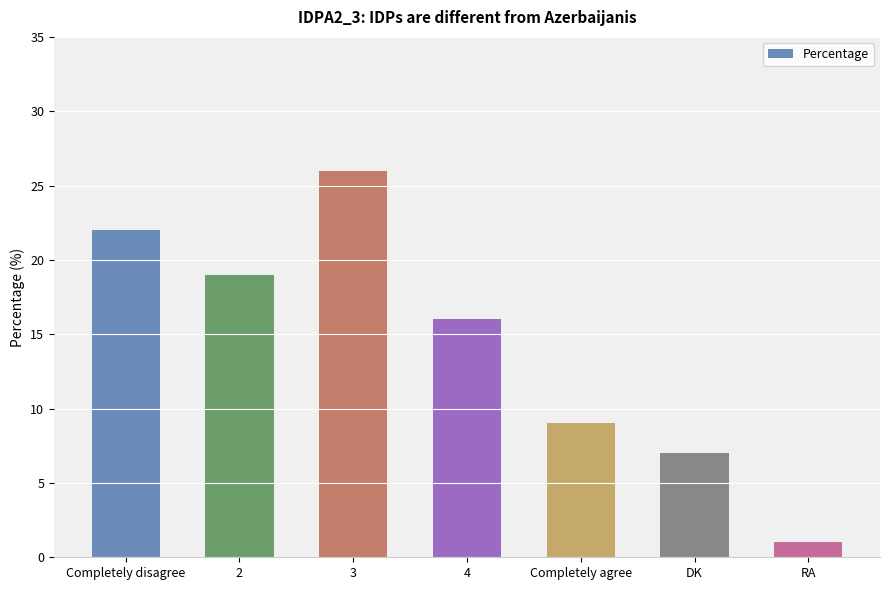

Where does the data first go above 16?

Completely disagree